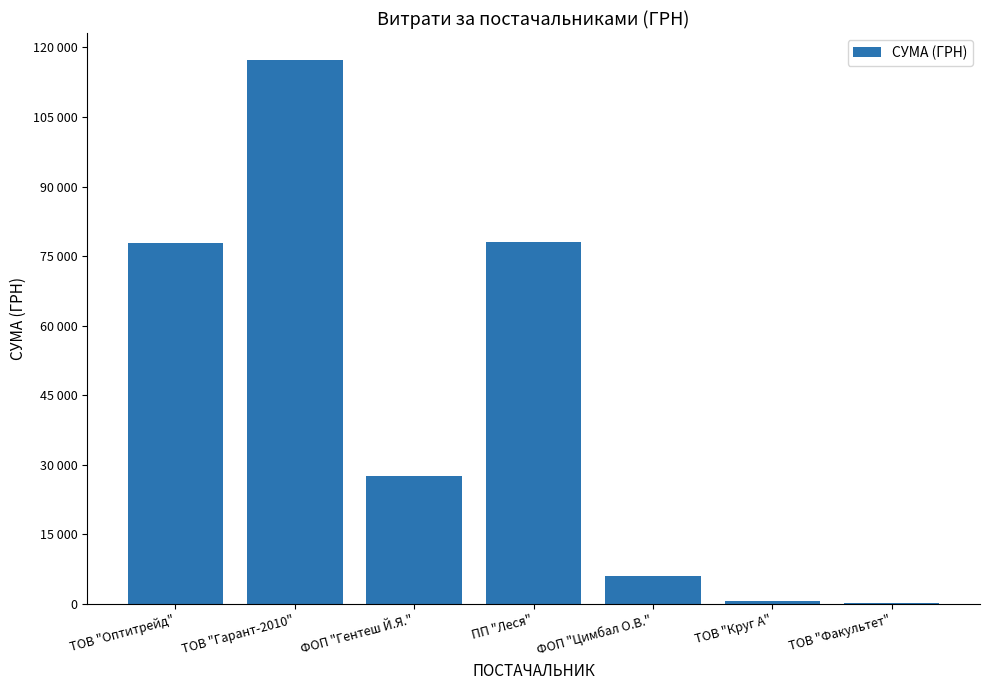

Where is the data nearest to the value 58724?

ТОВ "Оптитрейд"